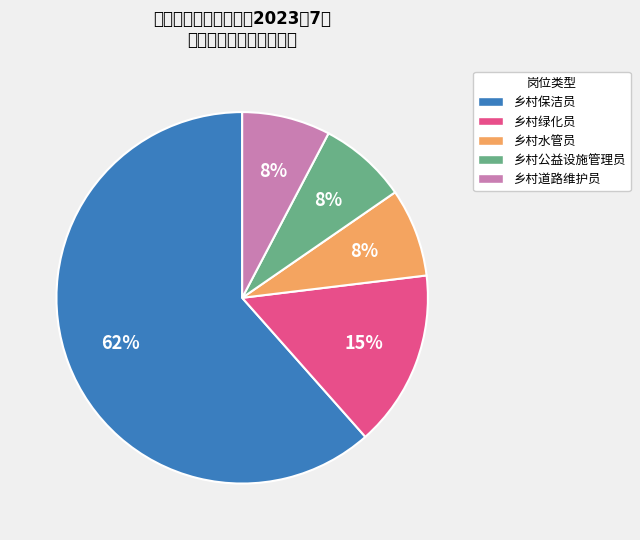

Is there a majority slice in this chart?

Yes